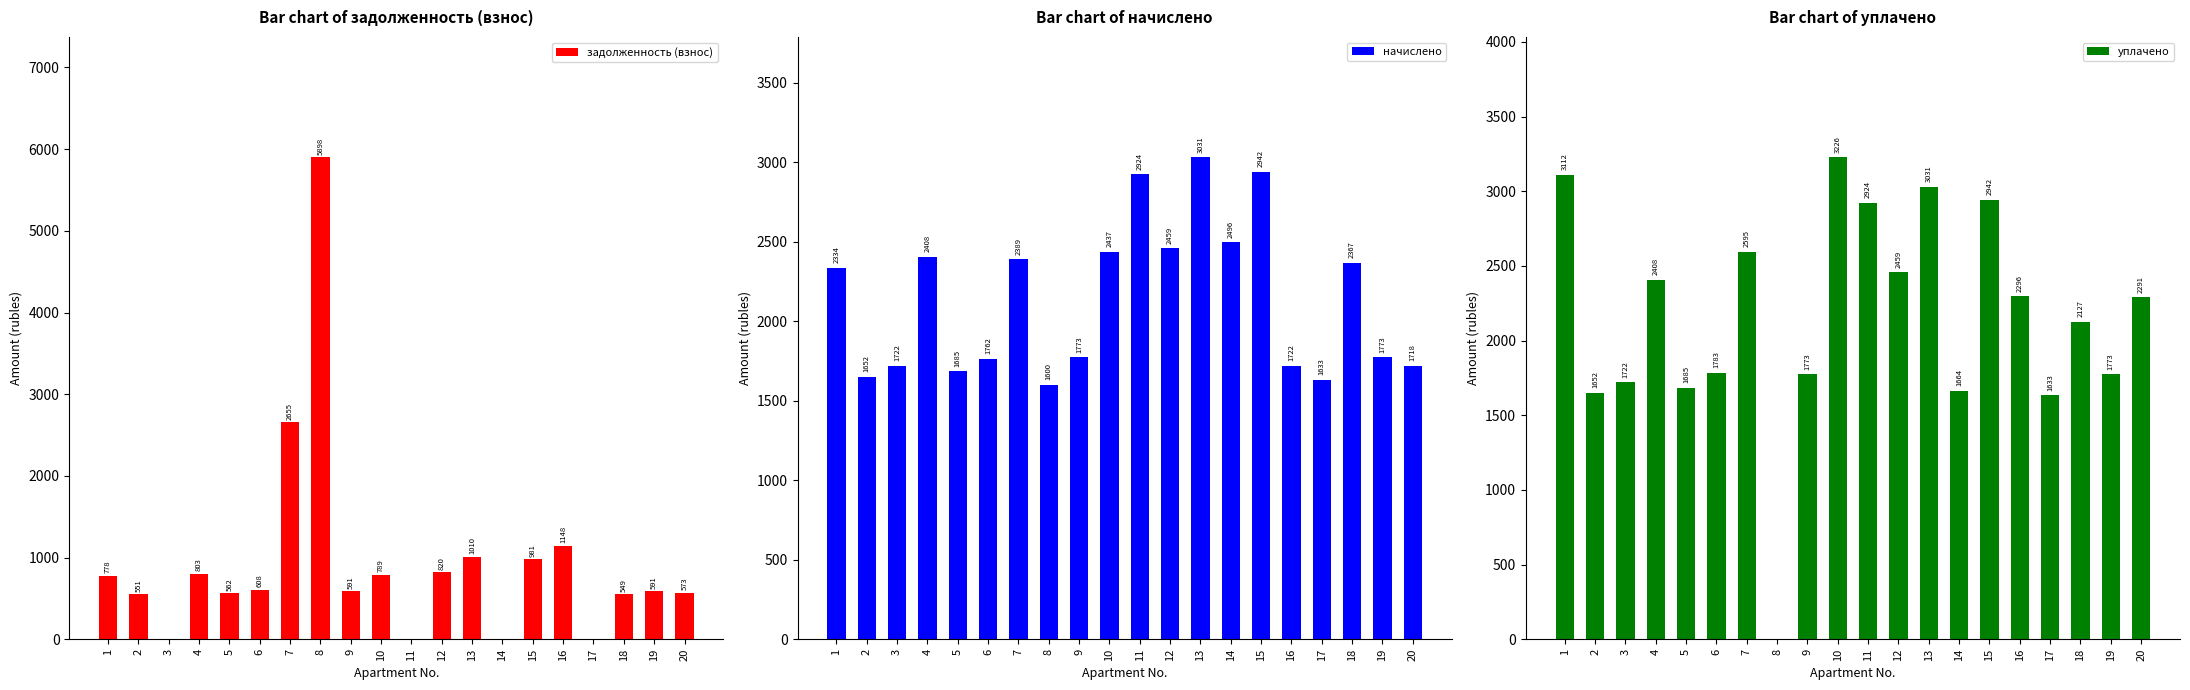

What is the difference between the maximum and second lowest values in the задолженность (взнос) series?

5898.3